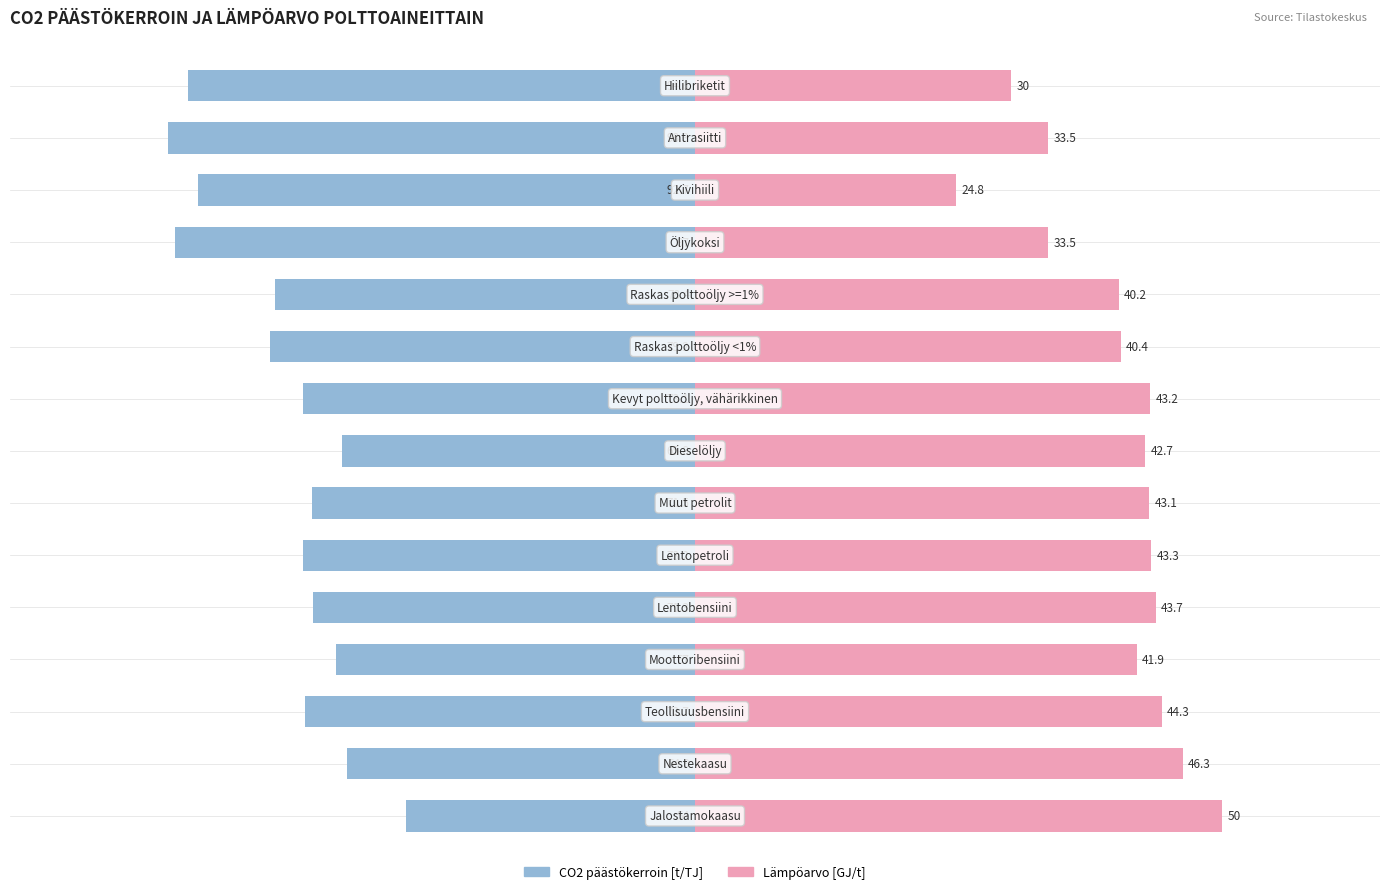

Which has a higher value, 6 or 11?

6